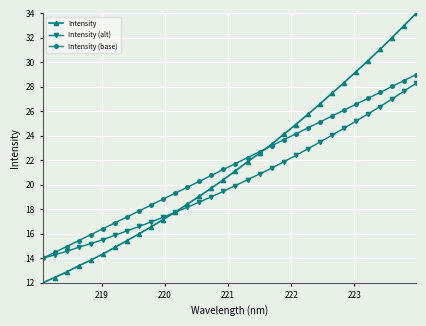

Reading right to left, transcribe all the data shown in this chart.

Intensity: 34.0	33.0	32.0	31.1	30.1	29.2	28.3	27.5	26.6	25.8	24.9	24.1	23.3	22.6	21.9	21.1	20.4	19.7	19.1	18.4	17.8	17.2	16.6	16.0	15.5	14.9	14.4	13.9	13.4	12.9	12.4	12.0
Intensity (alt): 28.3	27.7	27.0	26.4	25.8	25.2	24.6	24.1	23.5	22.9	22.4	21.9	21.4	20.9	20.4	19.9	19.5	19.0	18.6	18.2	17.8	17.4	17.0	16.6	16.2	15.9	15.5	15.2	14.9	14.6	14.3	14.0
Intensity (base): 29.0	28.5	28.0	27.5	27.1	26.6	26.1	25.6	25.1	24.6	24.2	23.7	23.2	22.7	22.2	21.7	21.3	20.8	20.3	19.8	19.3	18.8	18.4	17.9	17.4	16.9	16.4	15.9	15.5	15.0	14.5	14.0